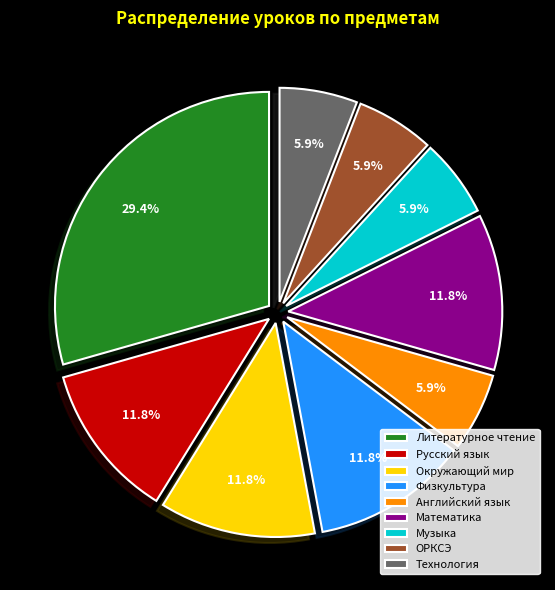

How many slices are in this pie chart?

9